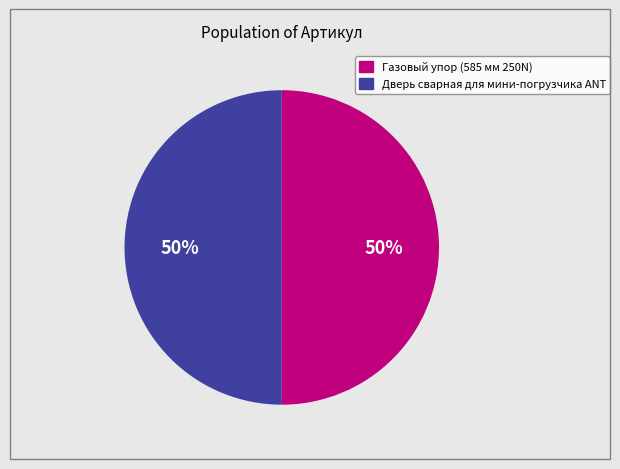

Is the sum of Дверь сварная для мини-погрузчика ANT and Газовый упор (585 мм 250N) greater than half?

Yes